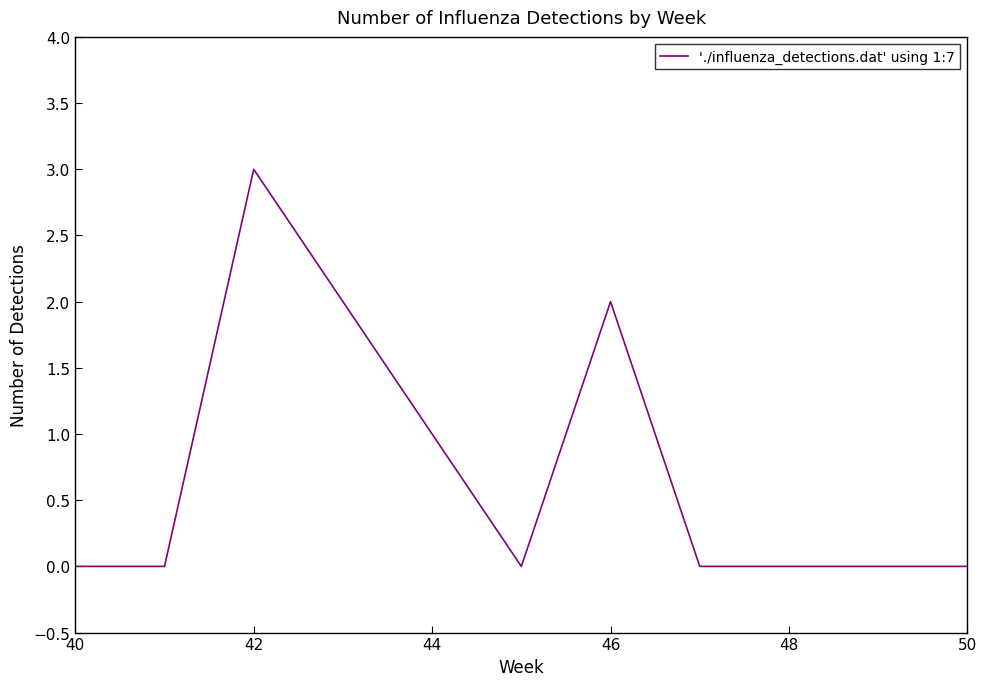

What is the maximum value shown in the chart?

3